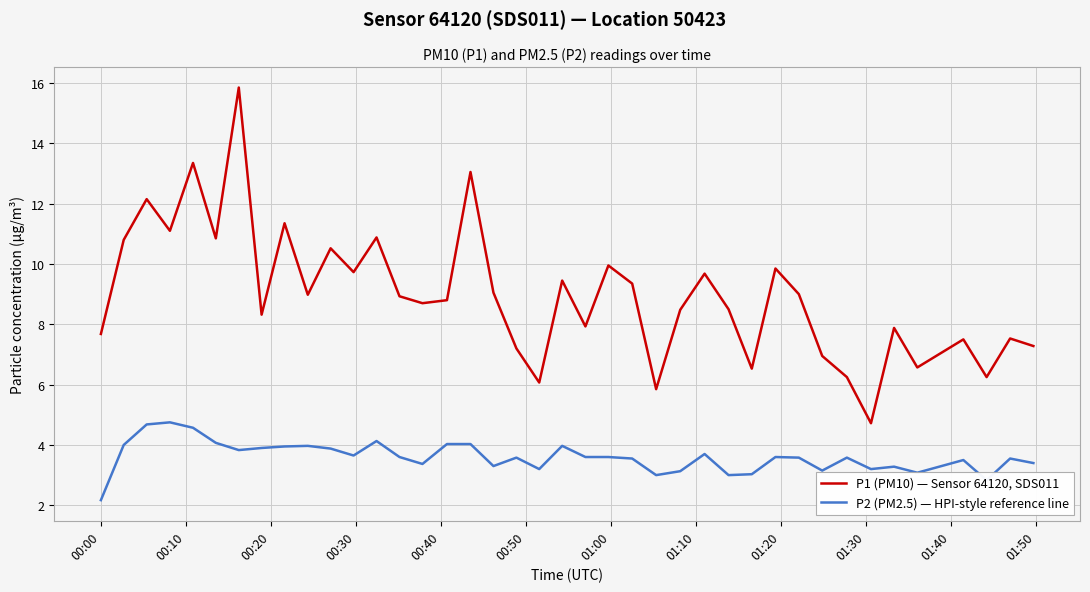

Rank the series by their maximum value, from lowest to highest.

P2 (PM2.5) — HPI-style reference line, P1 (PM10) — Sensor 64120, SDS011